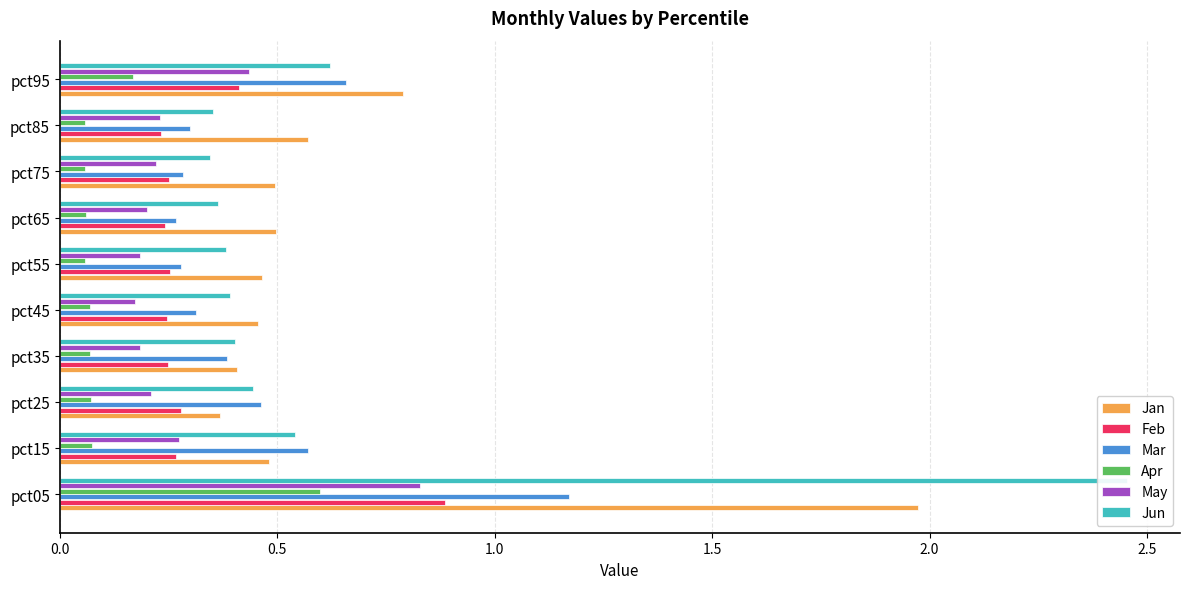

How many Feb values are between 0 and 1?

10